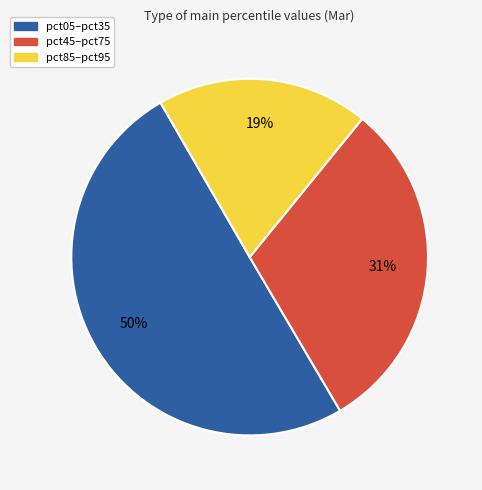

To the nearest percent, what is the difference between the largest and smallest slice percentages?

31%